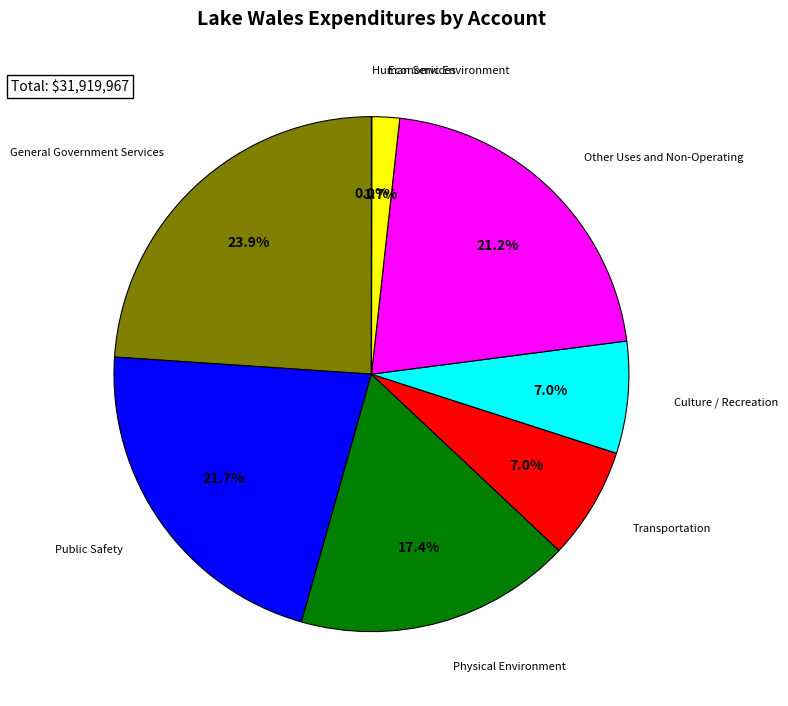

Does any single category account for the majority?

No